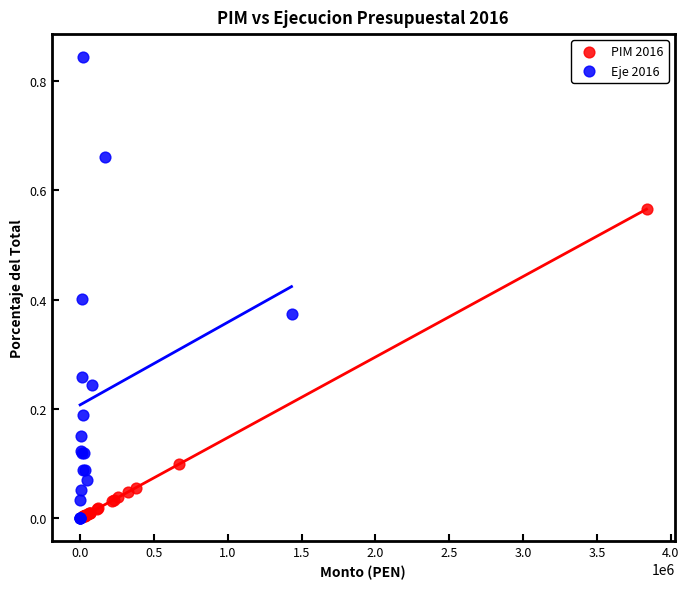

Which series contains the highest Y value?

Eje 2016